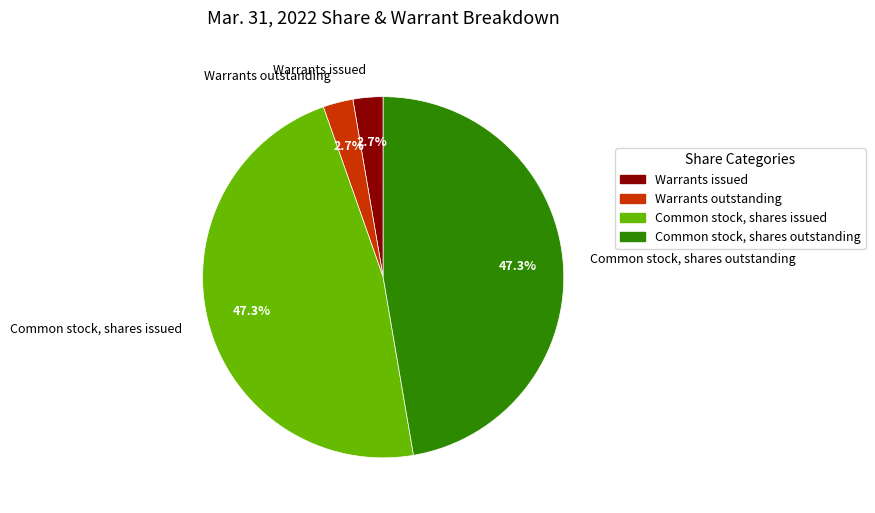

Is it true that Warrants outstanding is 12% of the pie?

False